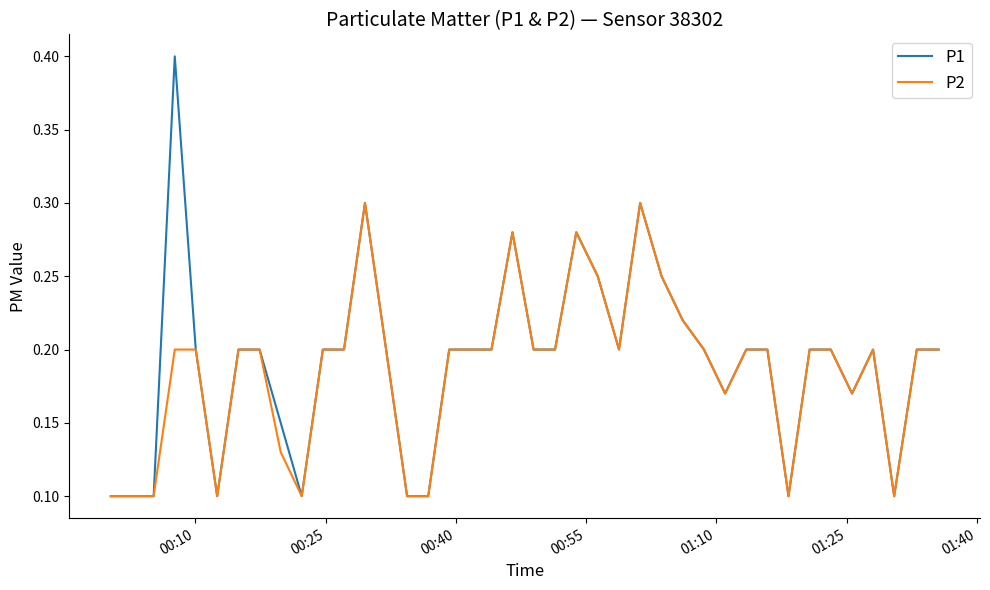

Which series has the largest total across all categories?

P1